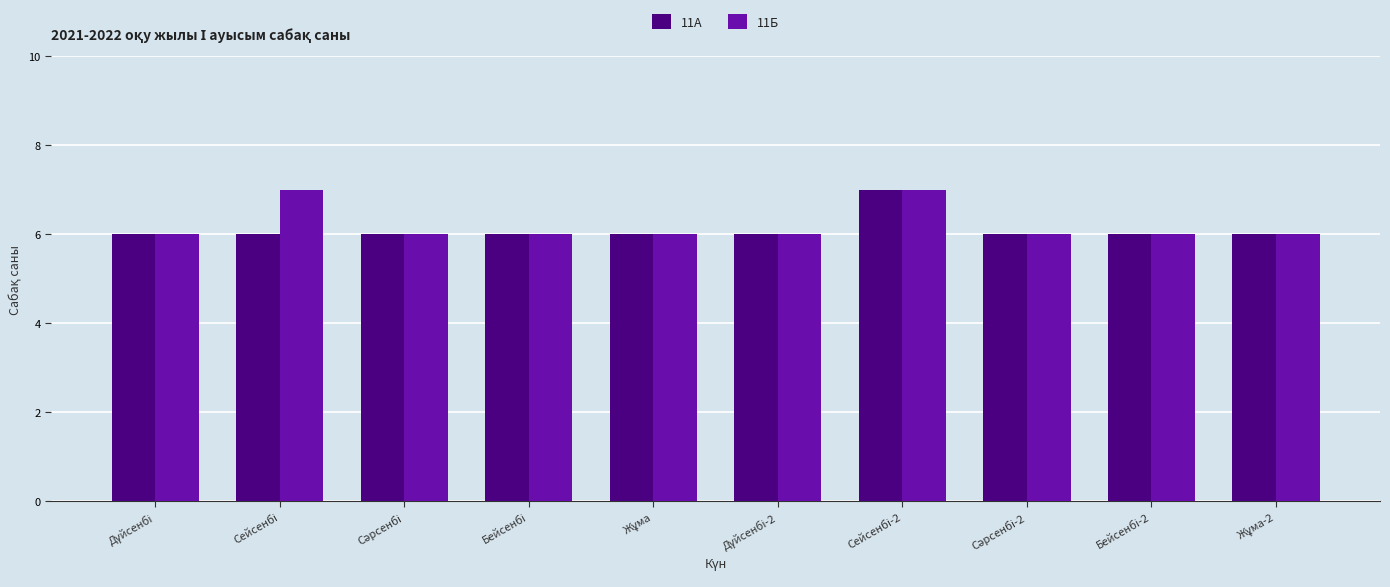

What is the greatest value displayed?

7